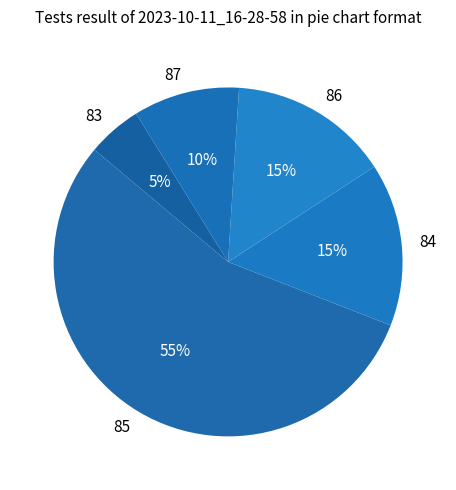

Which has a higher value, 86 or 83?

86